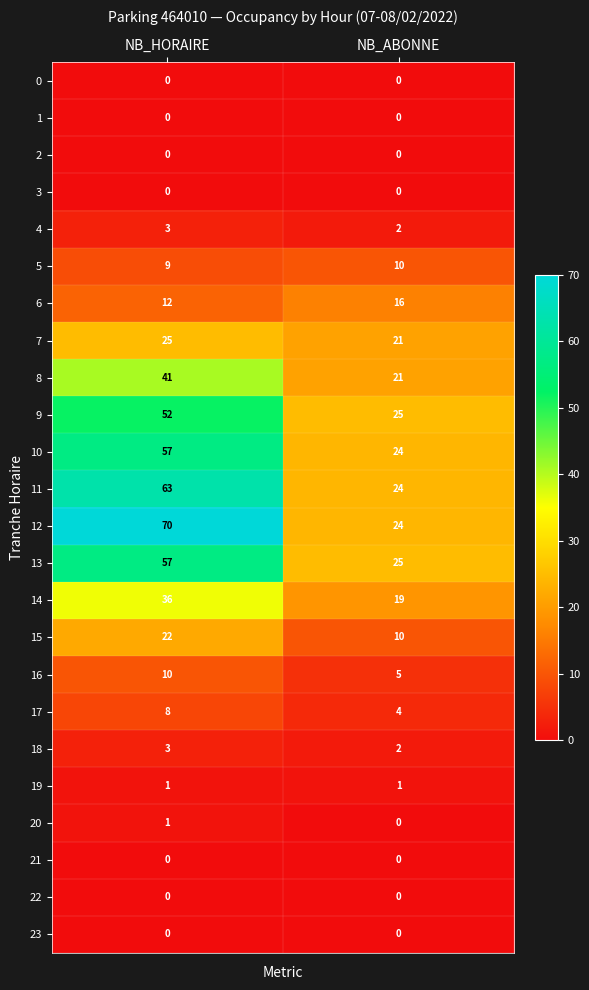

What is the sum of the 18 values at NB_ABONNE and NB_HORAIRE?

5